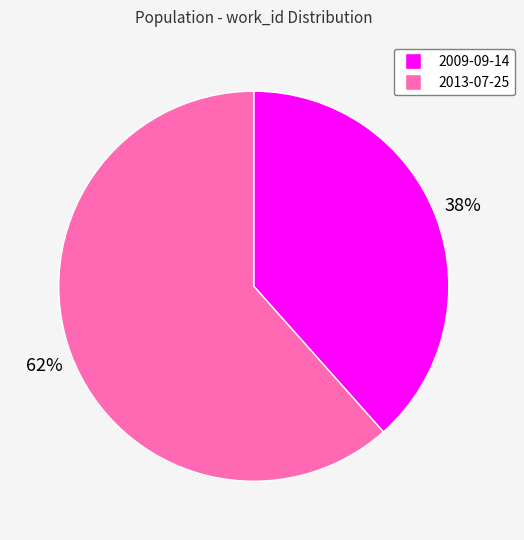

Is there any slice that represents more than half of the pie?

Yes